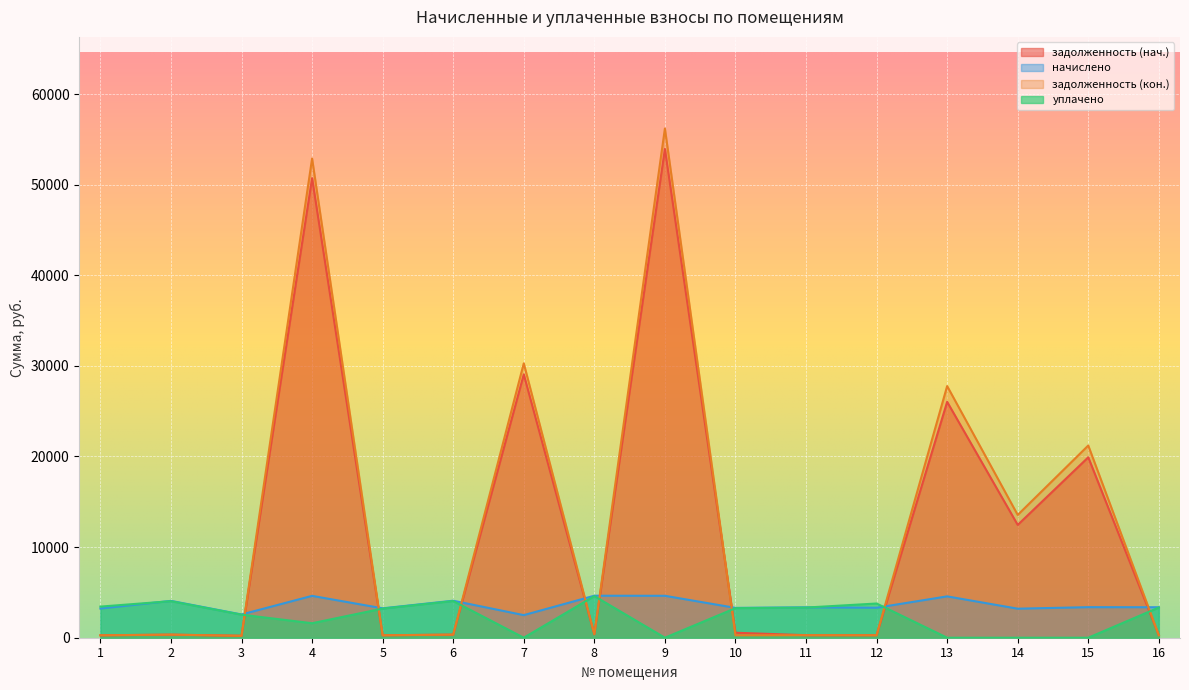

What is the average value of the задолженность (нач.) series?

12207.4